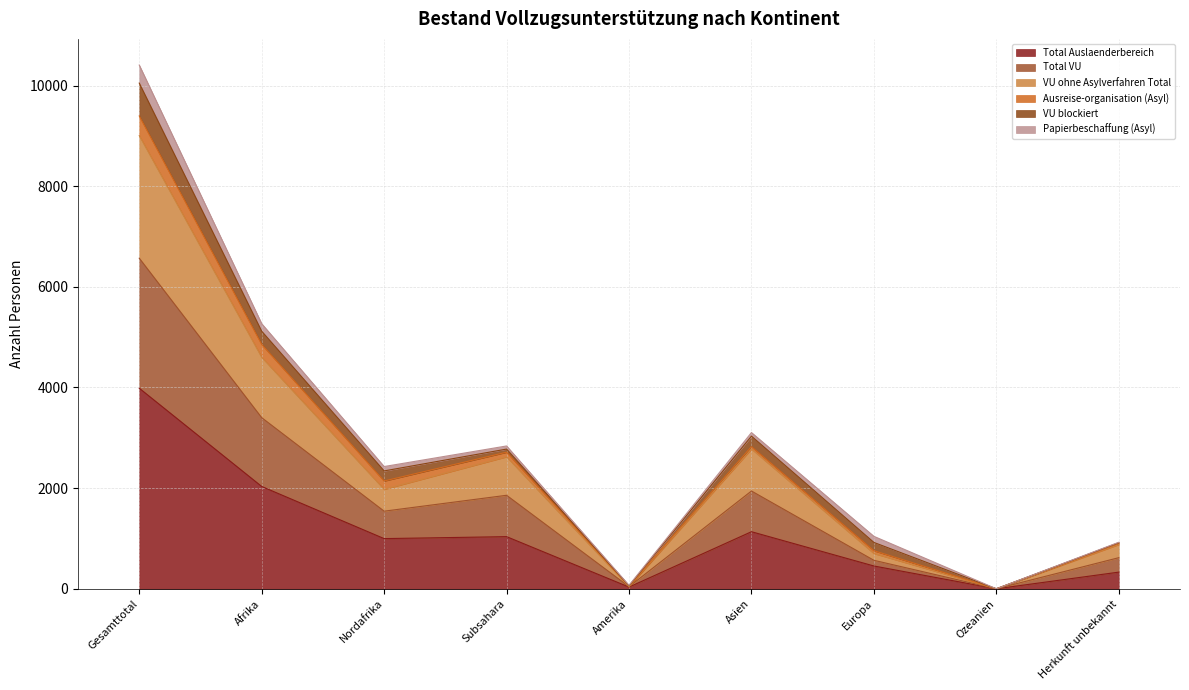

At how many categories does at least one series exceed 3512?

2